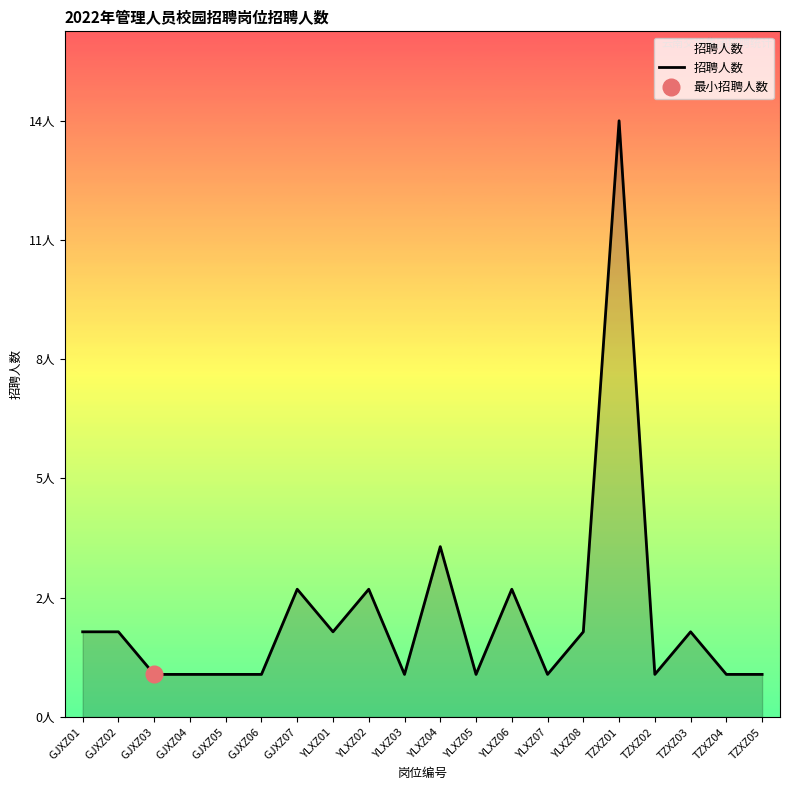

True or false: the data shows 14 at TZXZ01.

True